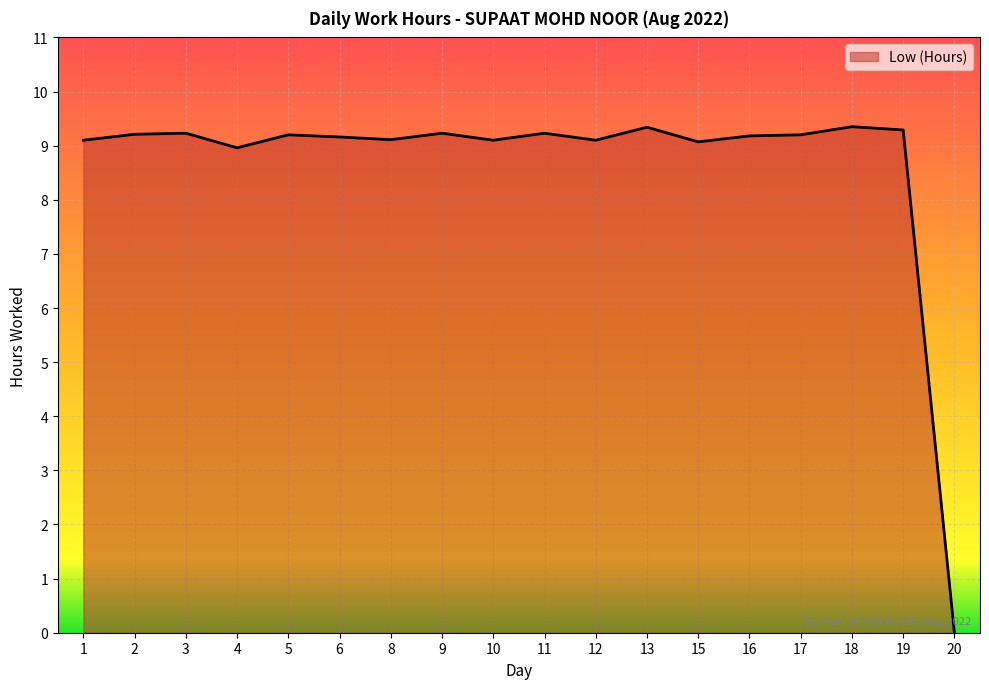

At which label is the value closest to 4?

20